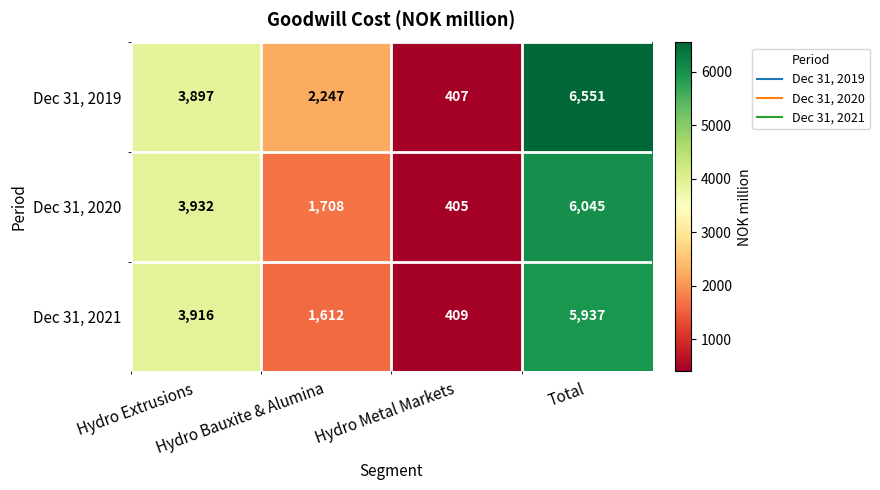

What is the minimum value shown in the chart?

405